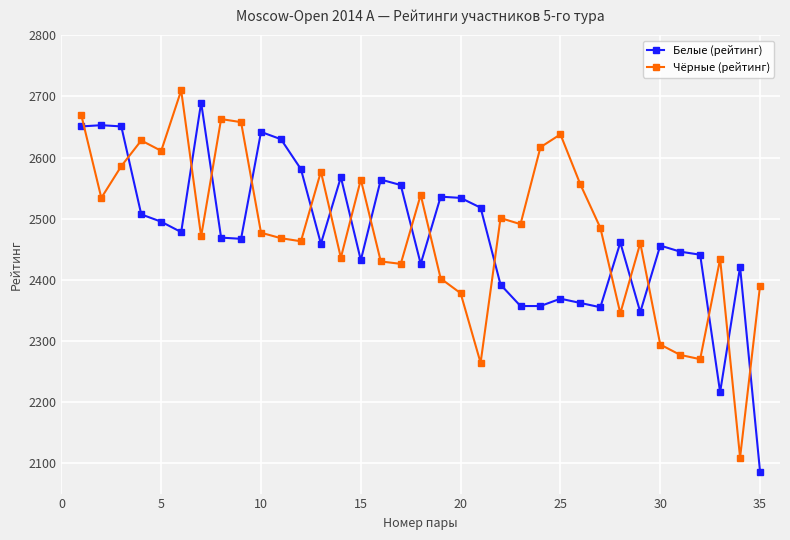

Which series has the widest spread of values?

Белые (рейтинг)